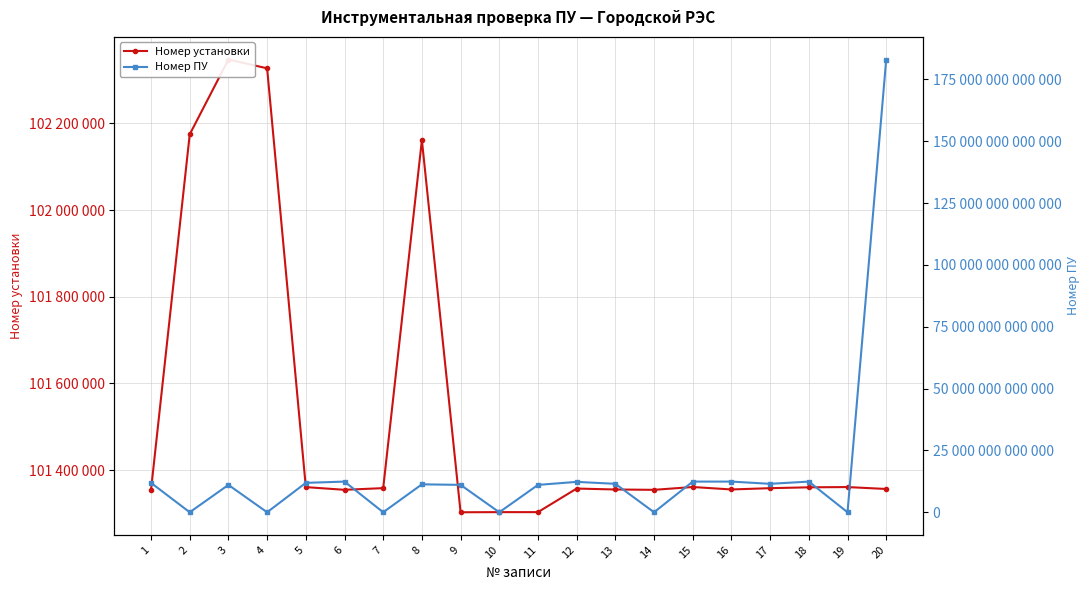

Rank the series by their average value, from highest to lowest.

Номер ПУ, Номер установки